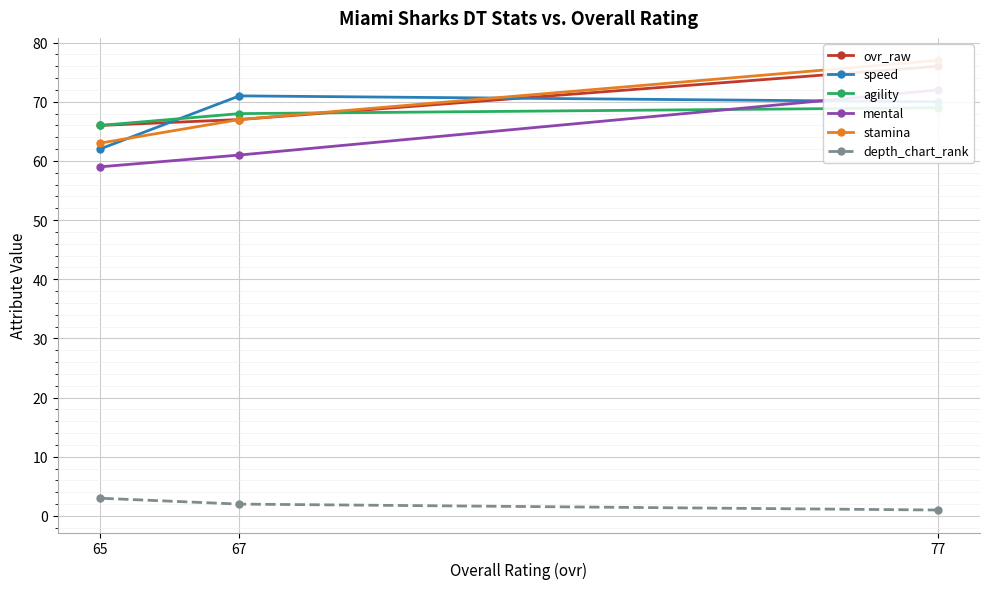

True or false: ovr_raw has a value of 26 at 77.

False